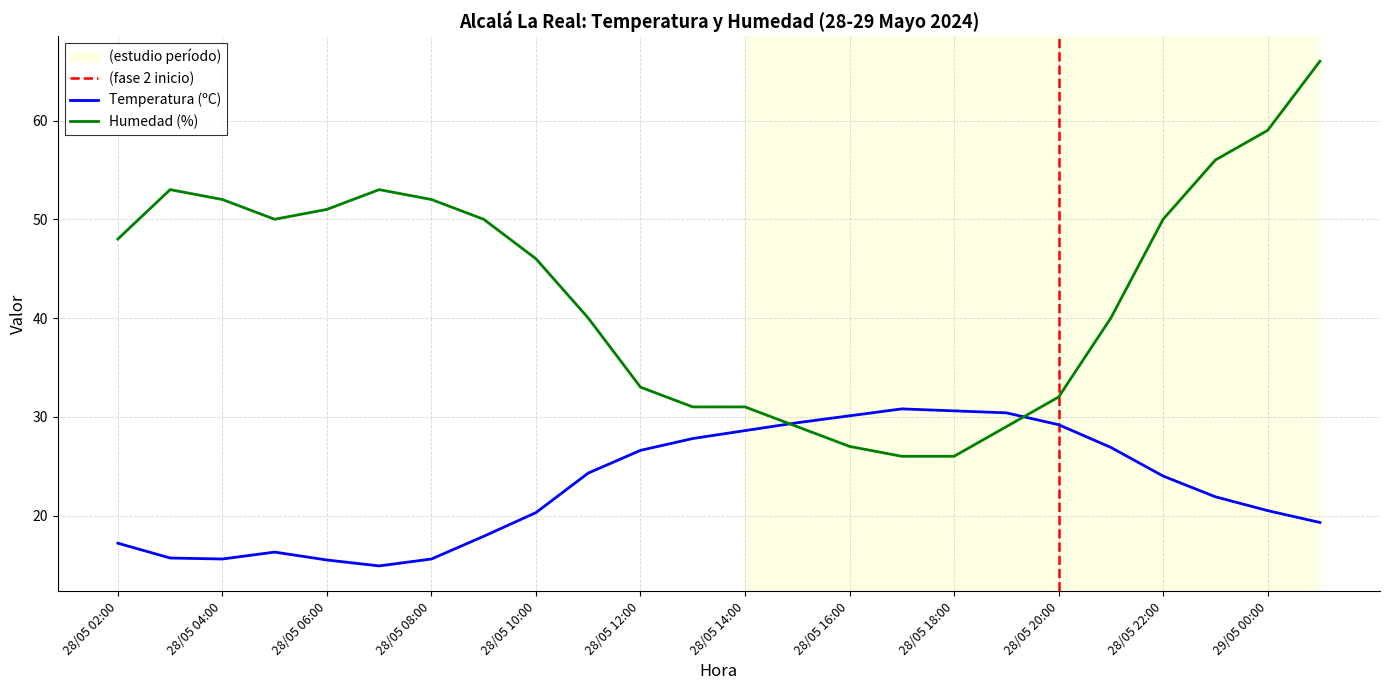

What is the maximum value shown in the chart?

66.0